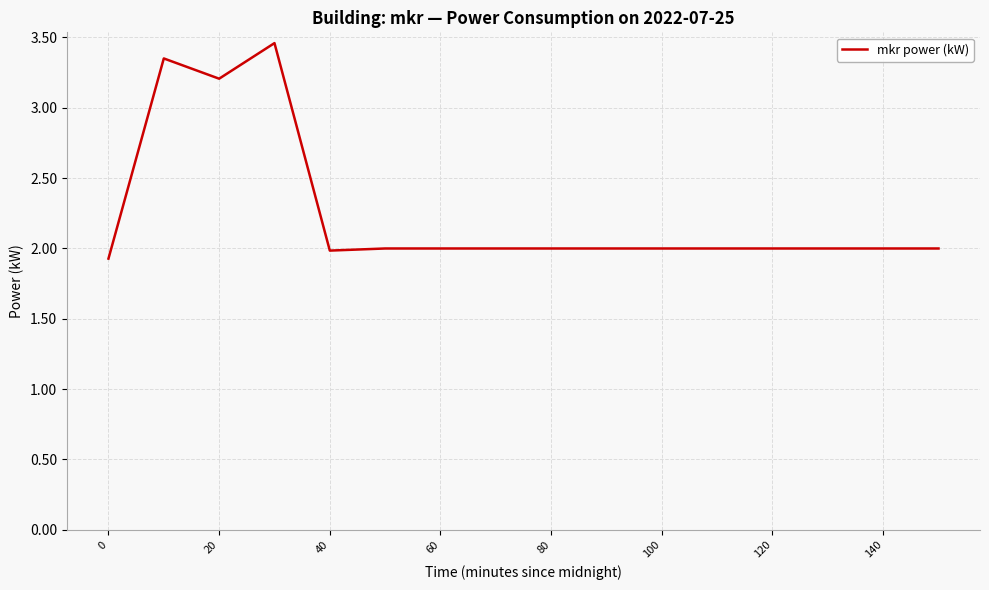

What is the minimum value shown in the chart?

1.9